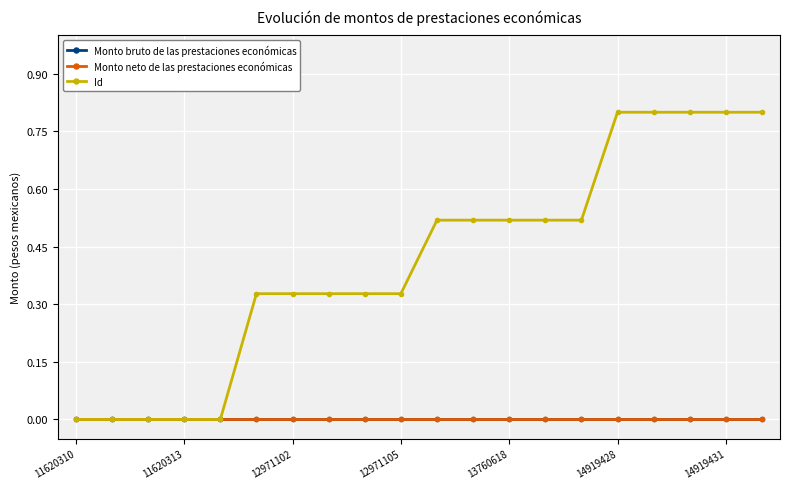

Rank the series by their maximum value, from lowest to highest.

Monto bruto de las prestaciones económicas, Monto neto de las prestaciones económicas, Id